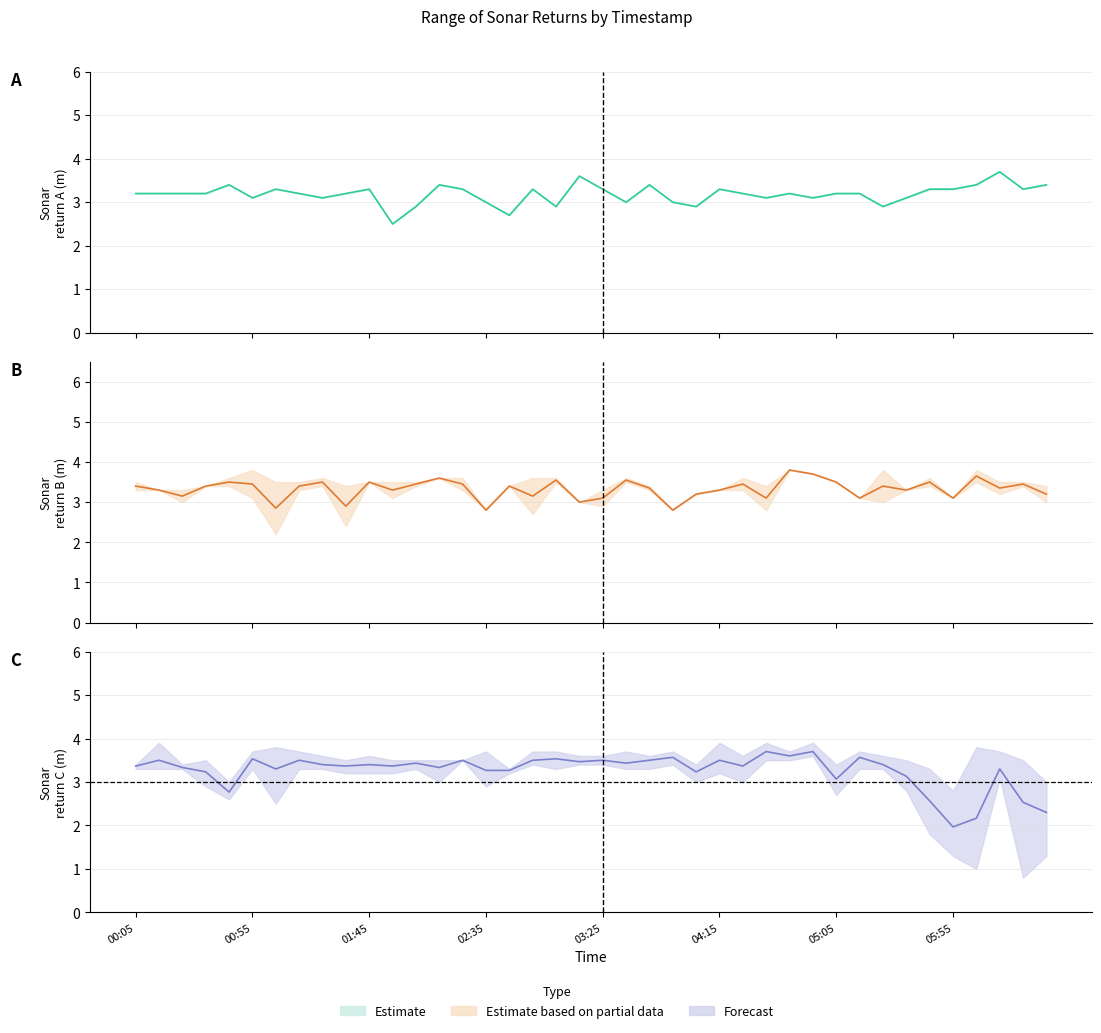

Is it true that Forecast center equals 3.4 at 00:05?

True